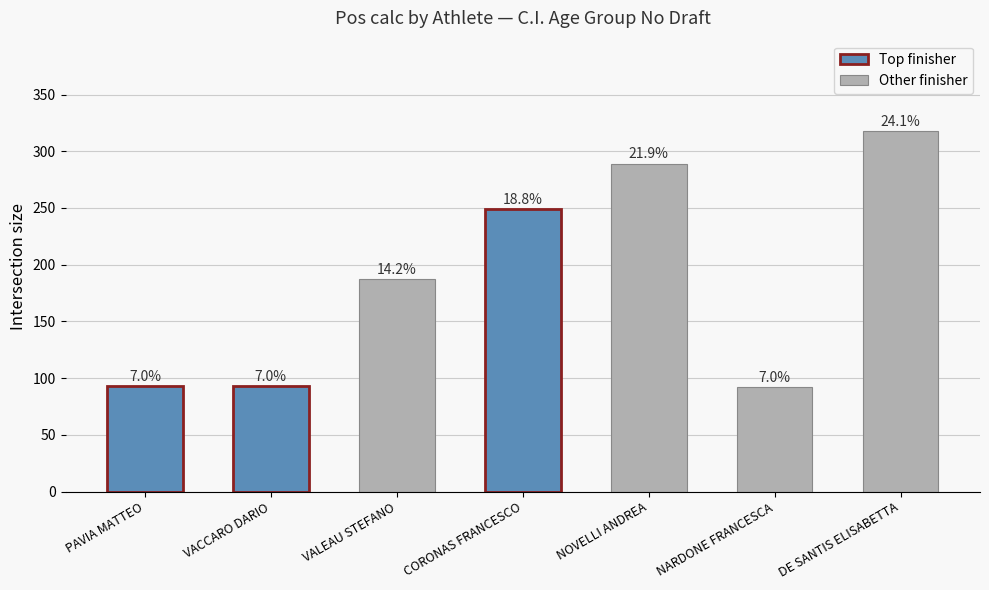

Reading left to right, transcribe all the data shown in this chart.

93	93	187	249	289	92	318